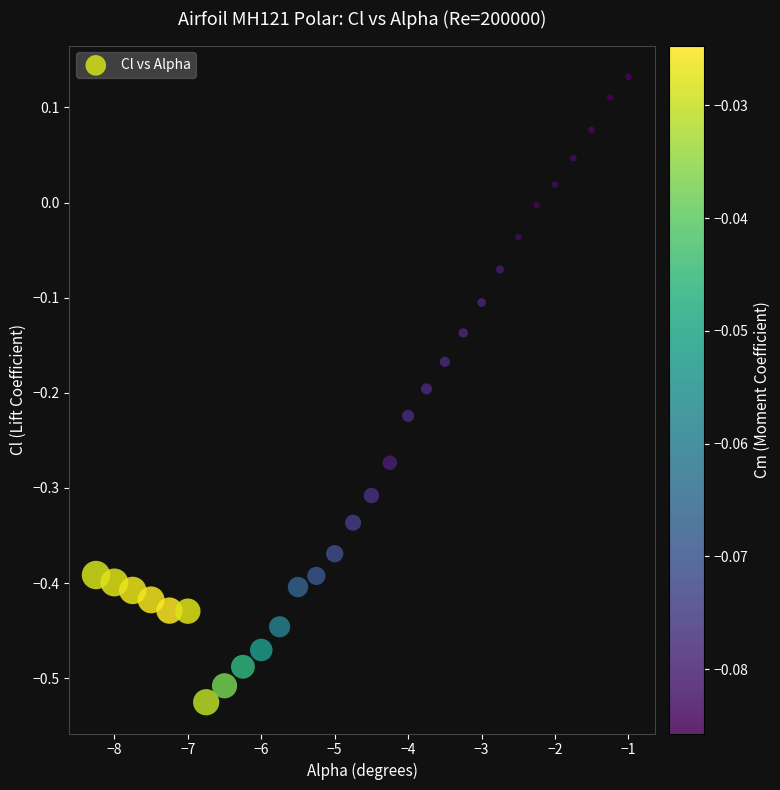

What is the range of X values (max minus min)?

7.2